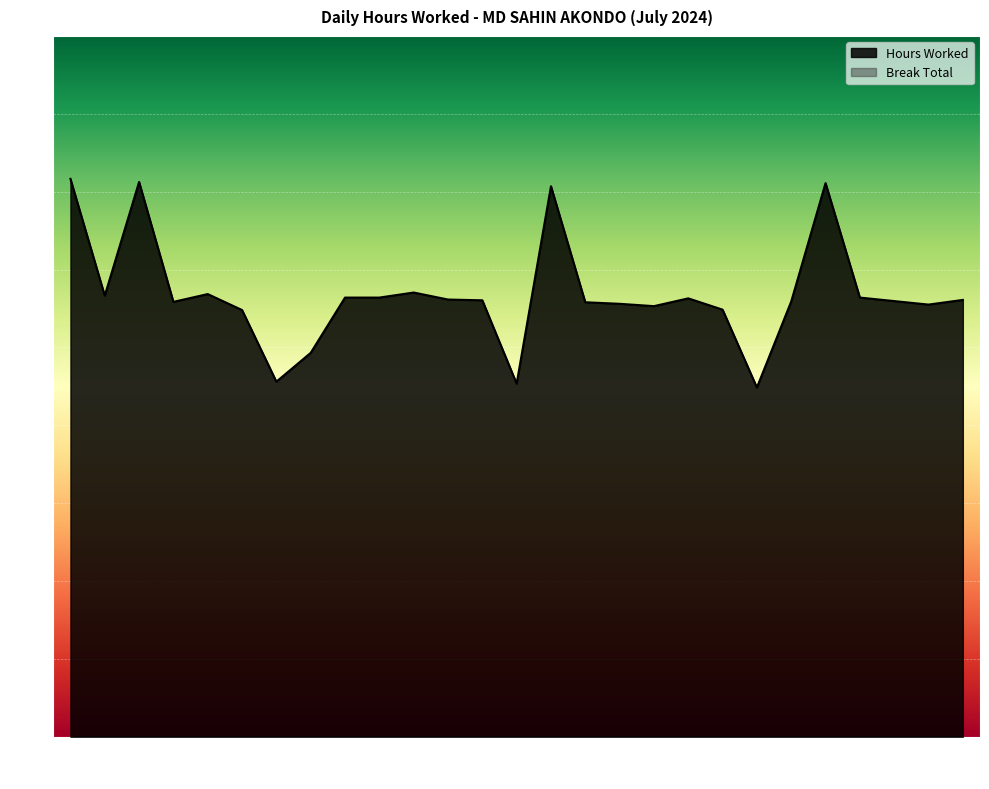

Which has a higher value, 14 or 24?

24